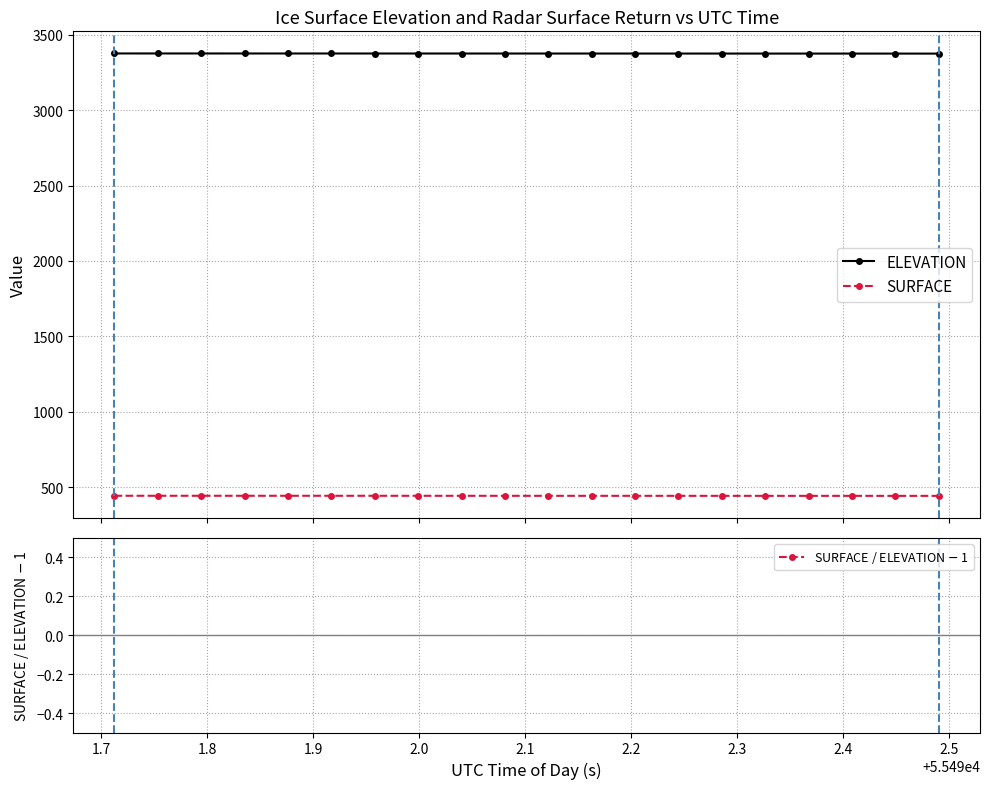

What is the lowest value of the SURFACE series?

443.1